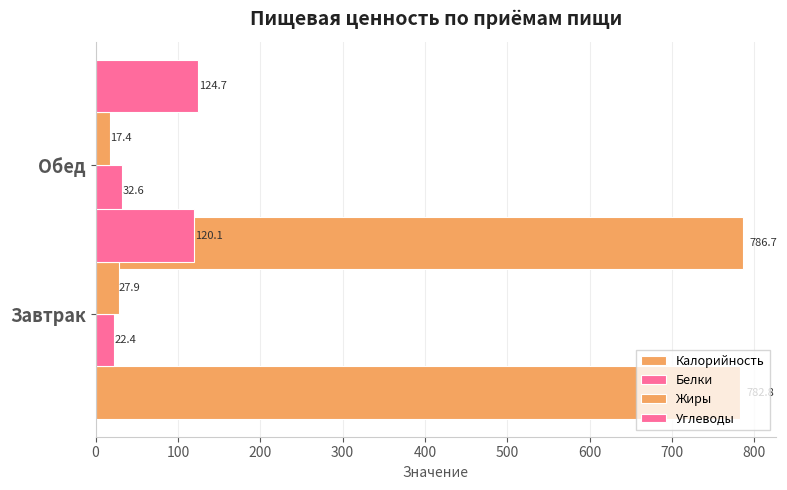

What are all the series names shown in the legend?

Калорийность, Белки, Жиры, Углеводы